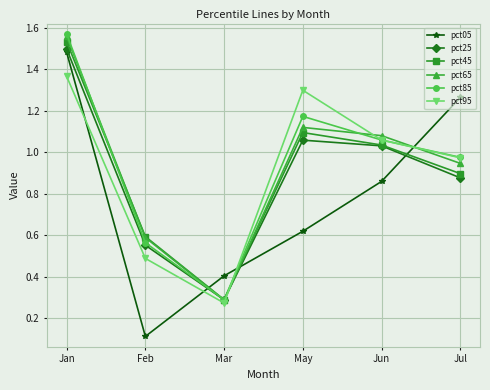

In pct85, how many points are higher than both neighbors (excluding endpoints)?

1